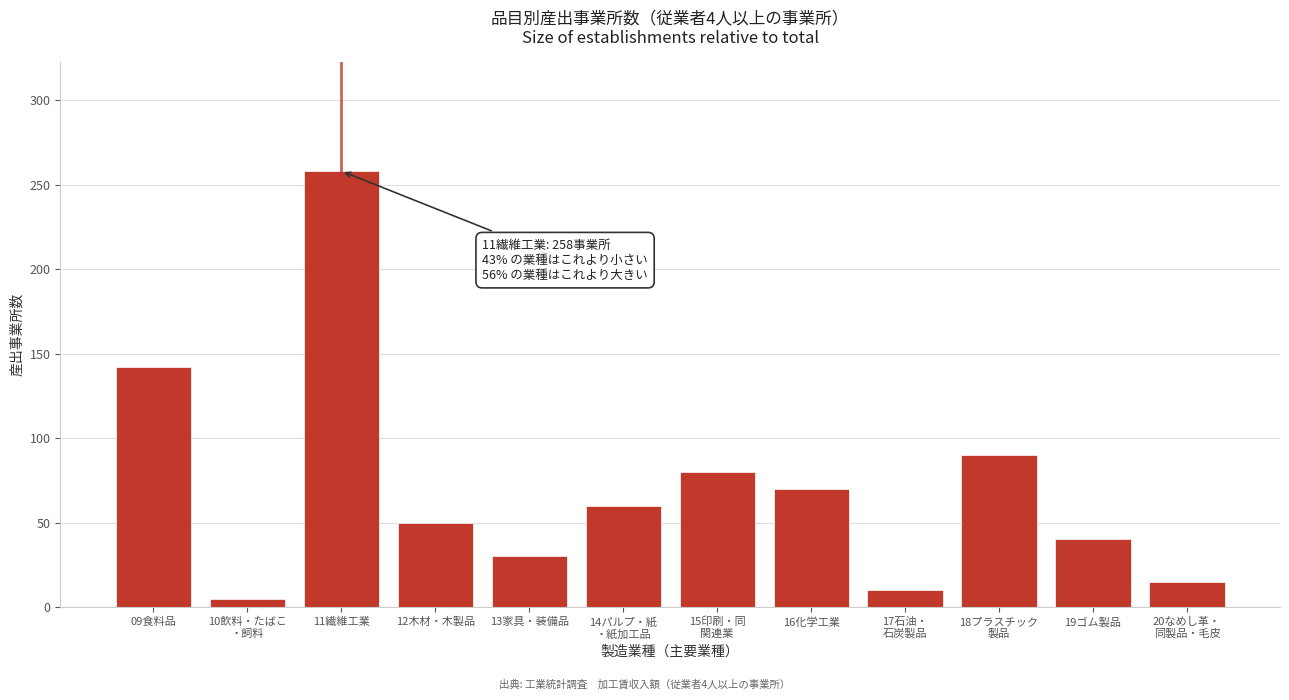

Reading left to right, transcribe all the data shown in this chart.

142	5	258	50	30	60	80	70	10	90	40	15